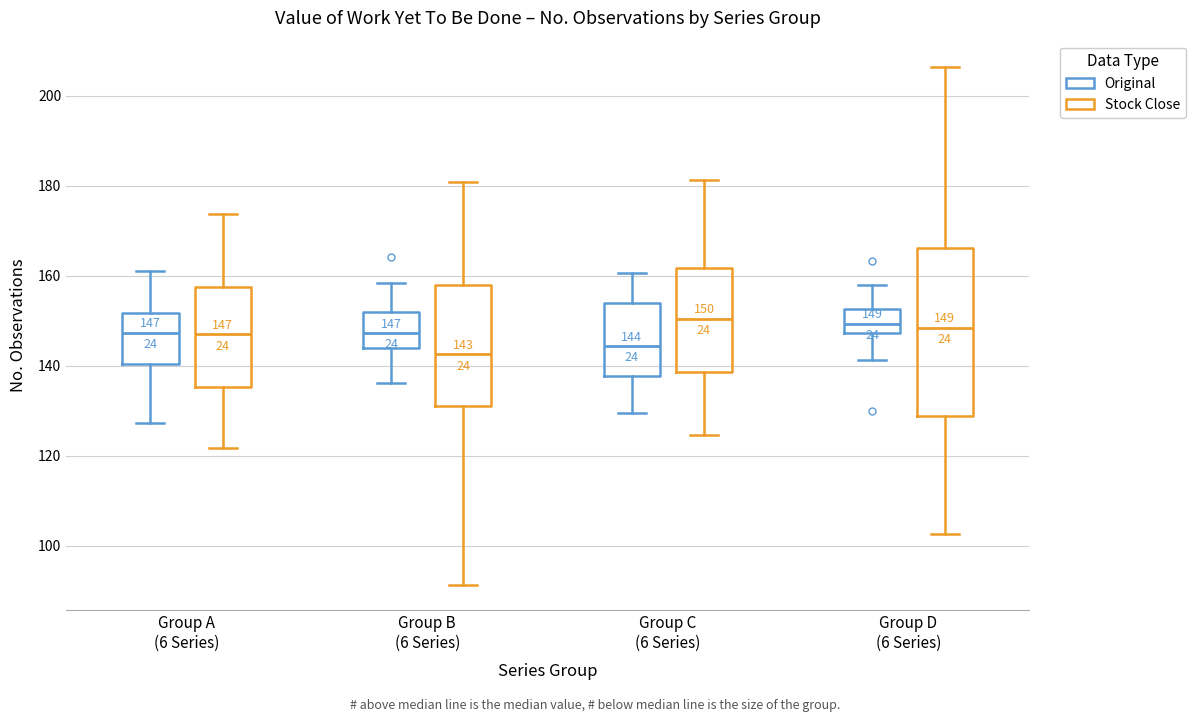

Which box is the tallest, from its lower edge to its upper edge?

Group D (6 Series) (Stock Close)